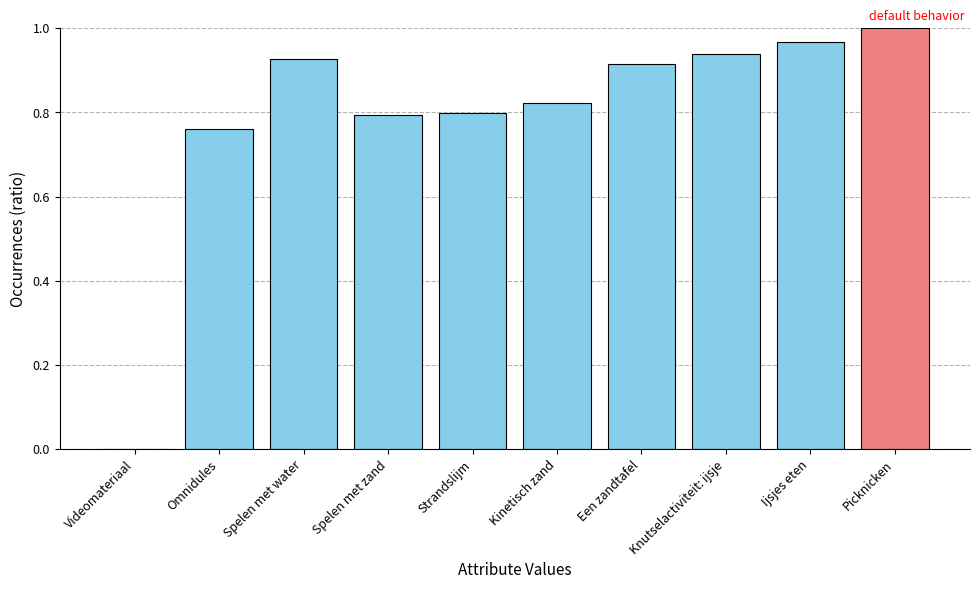

The value at Een zandtafel is 0.5. True or false?

False